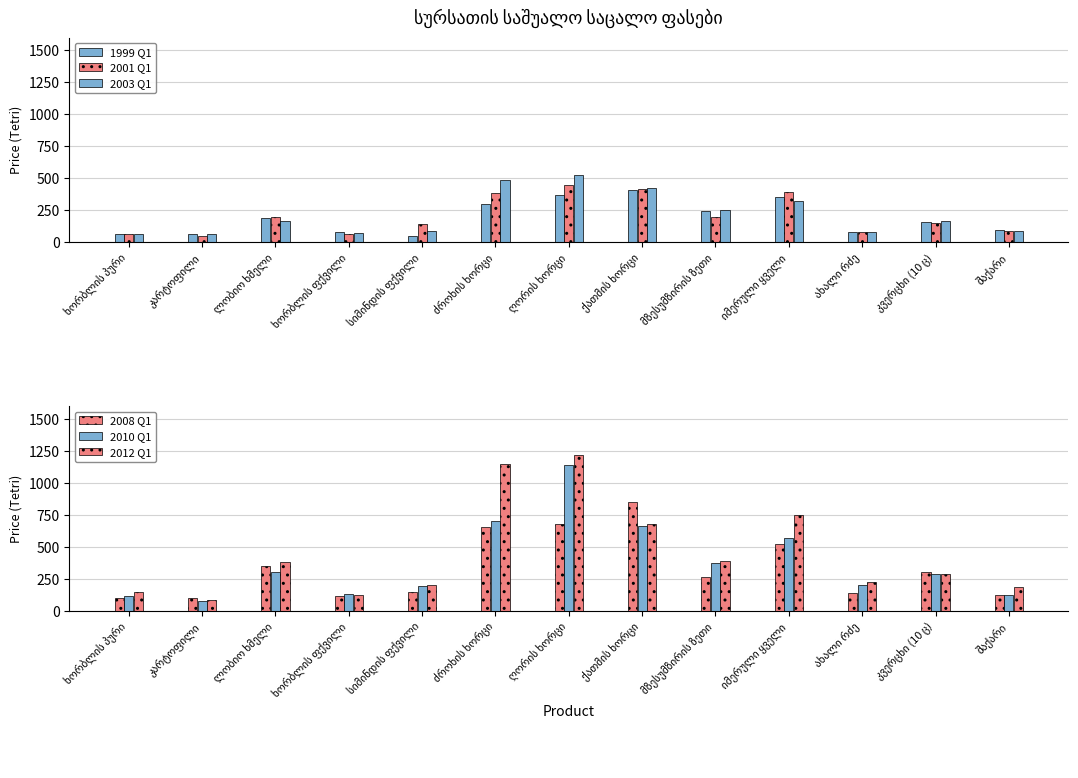

The value of 2001 Q1 at შაქარი is 90.0. True or false?

True